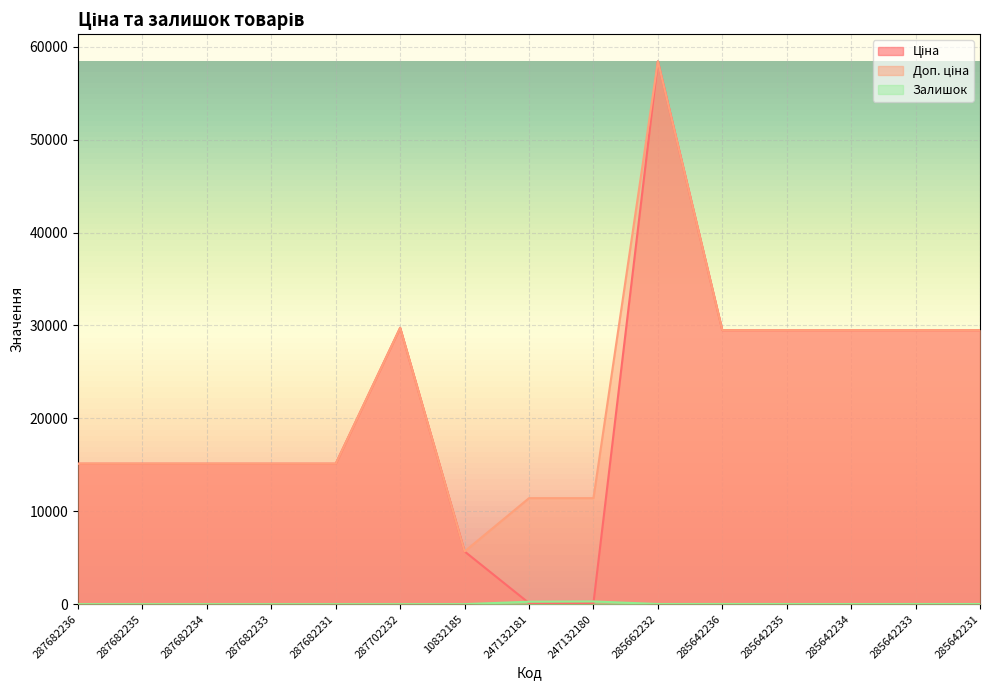

What is the spread (max minus min) of values at 285642236?

29475.5